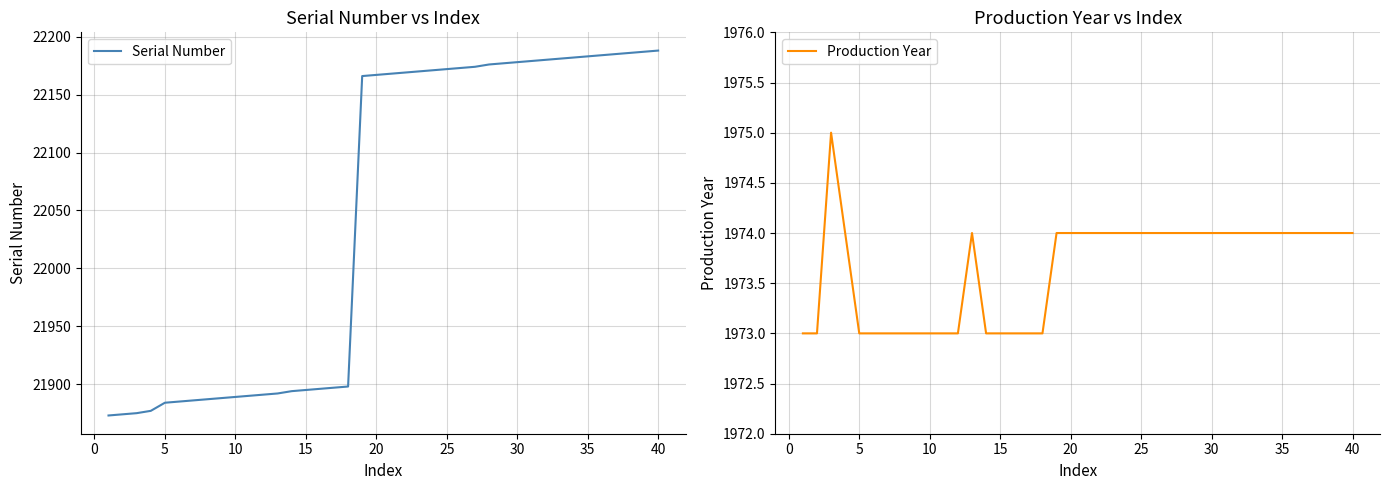

What is the lowest value of the Serial Number series?

21873